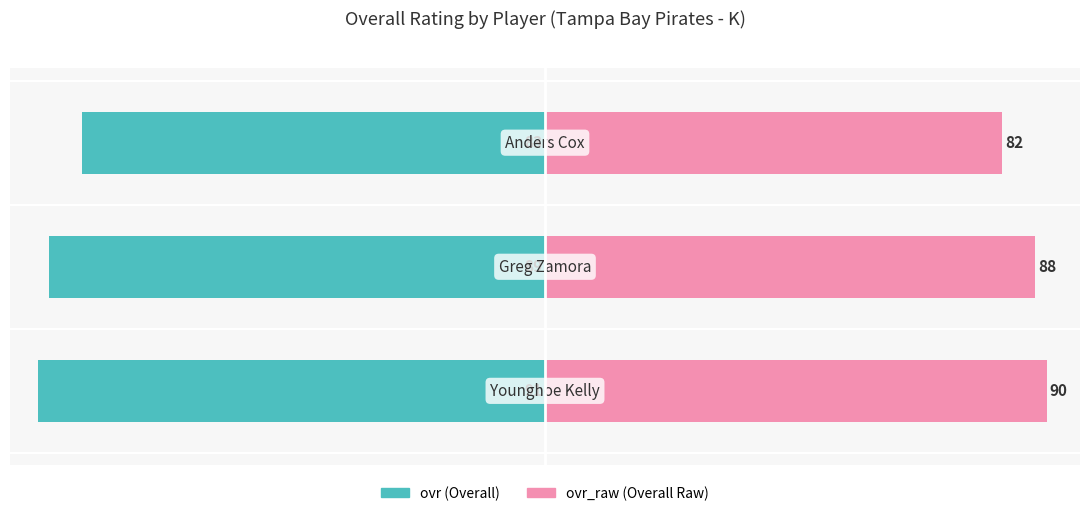

Is the value of ovr at 1 greater than the value of ovr_raw at 1?

No